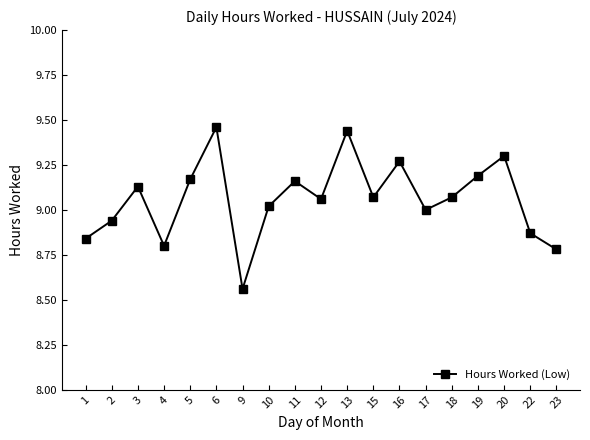

Which category has the highest value across all series?

6